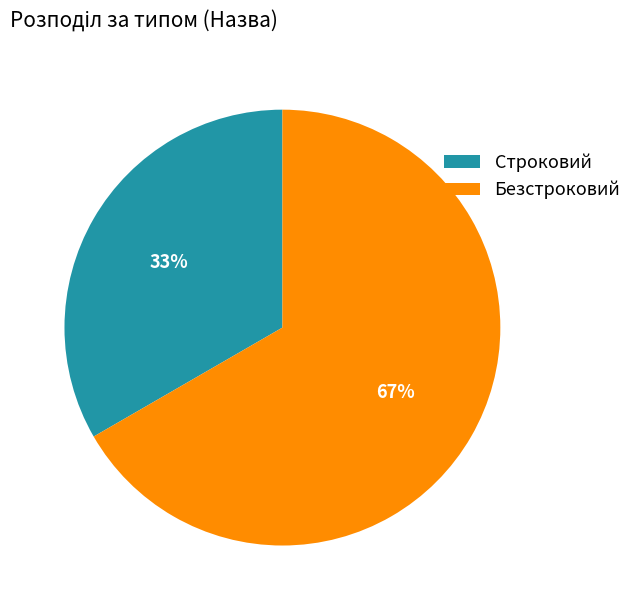

How many segments does this pie chart have?

2